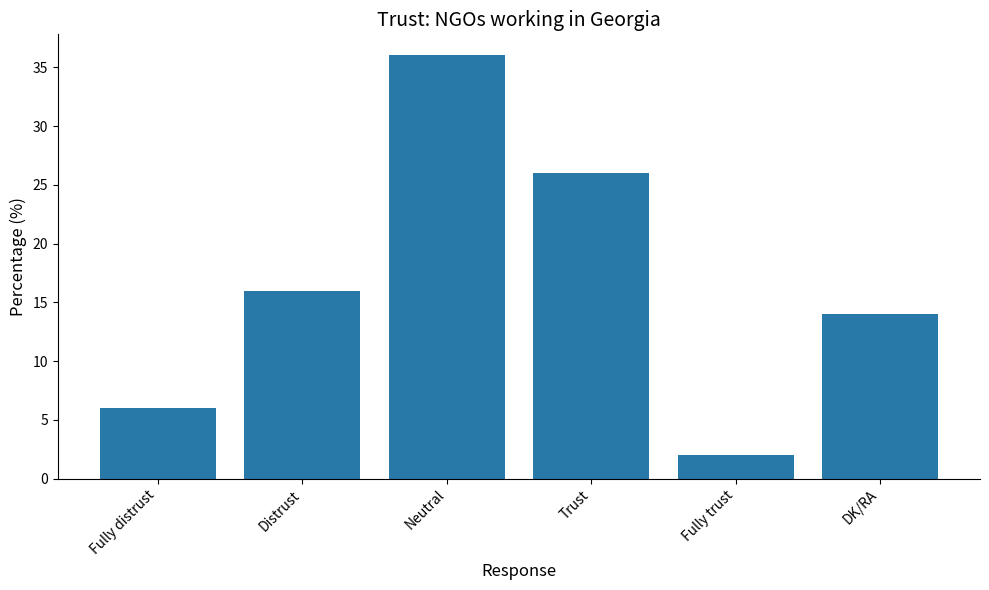

Is it true that the value at DK/RA is 19?

False